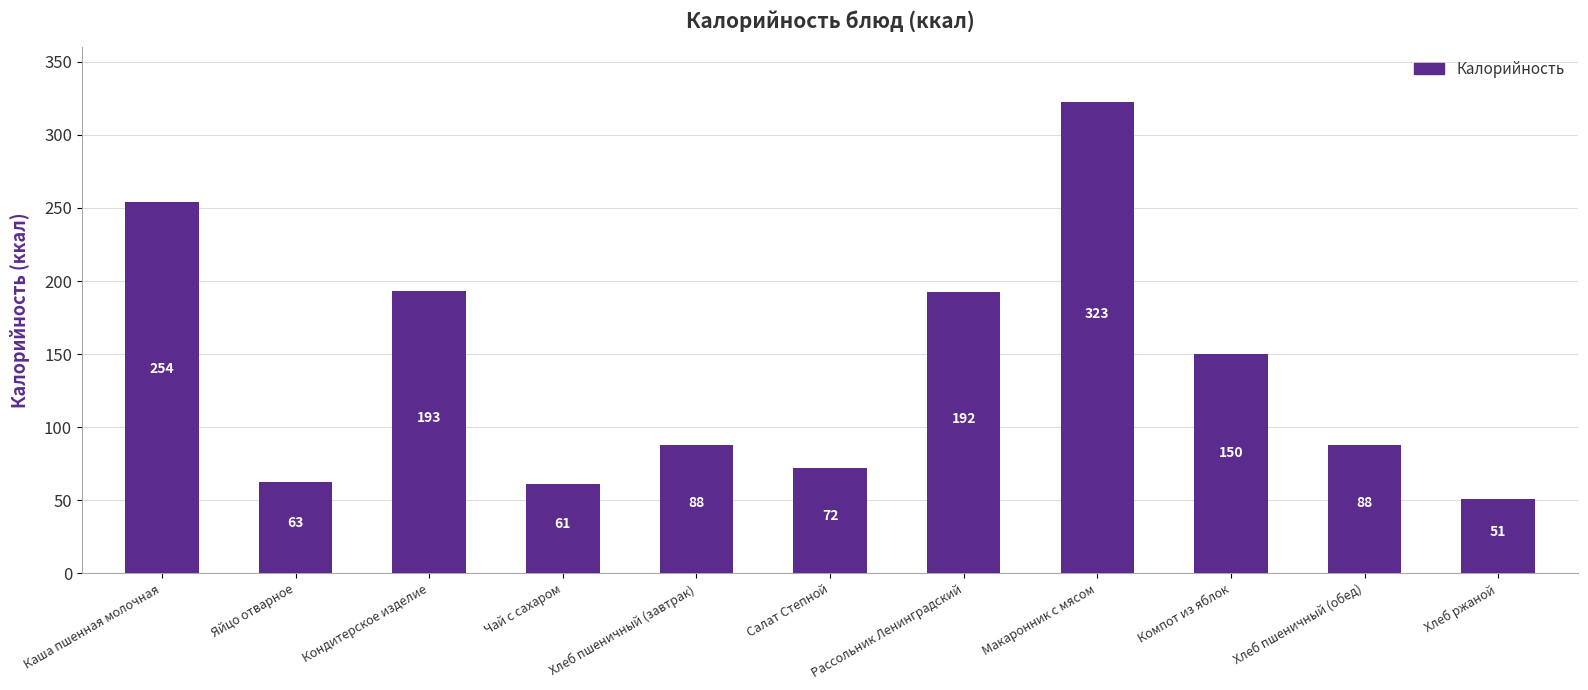

True or false: the data shows 138.2 at Хлеб пшеничный (завтрак).

False